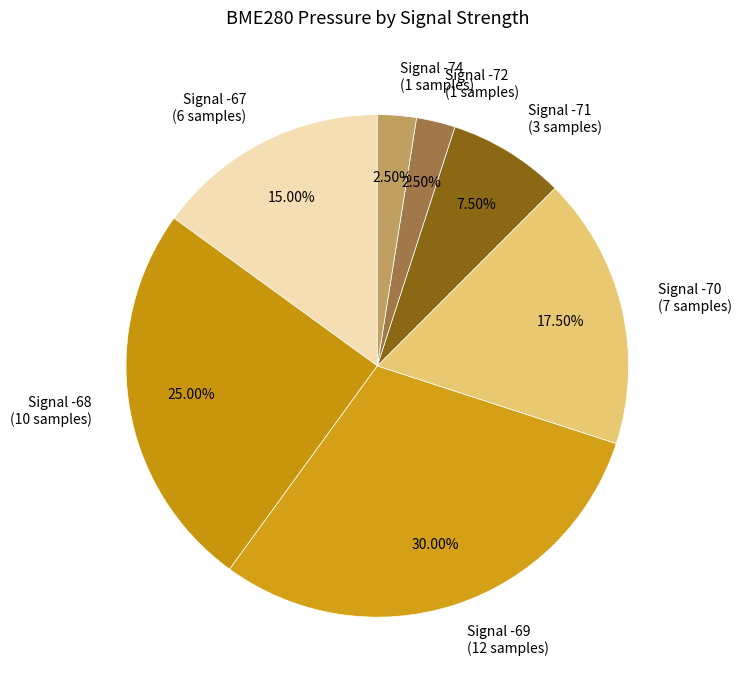

Does Signal -69 (12 samples) represent more than half of the total?

No